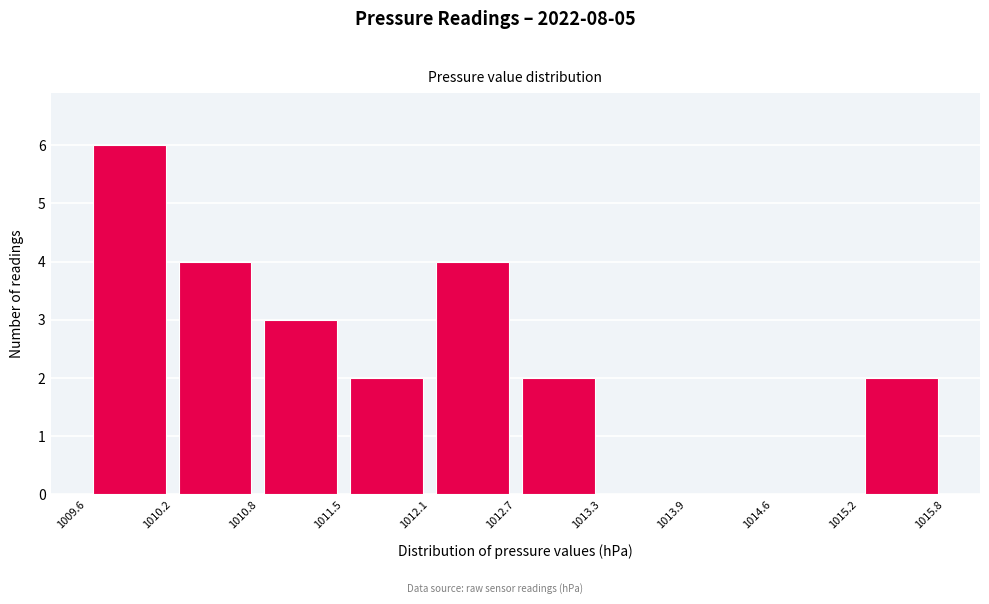

How tall is the bar that spans 1010.8 to 1011.5 on the x-axis? The values are not printed on the chart, so give them approximately, as read against the axis.

3